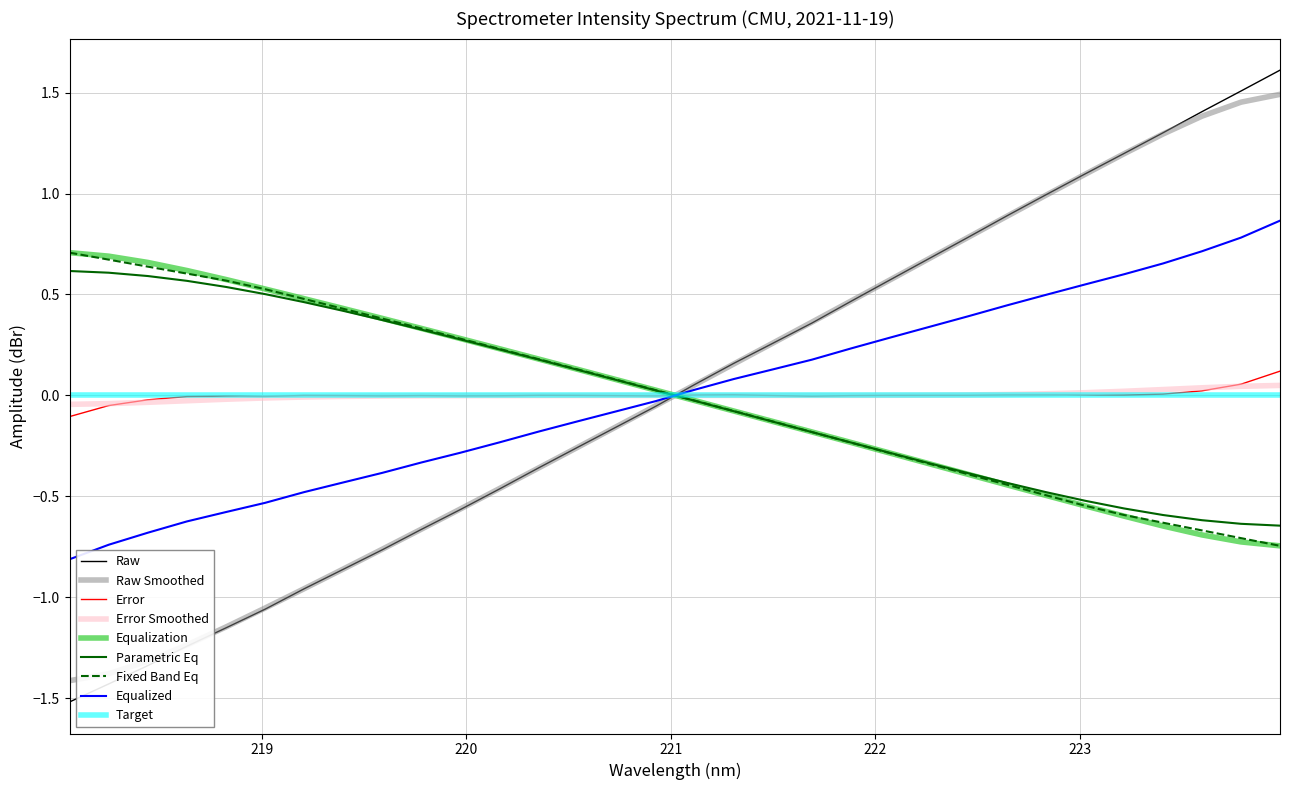

Which series has the largest range (max minus min)?

Raw